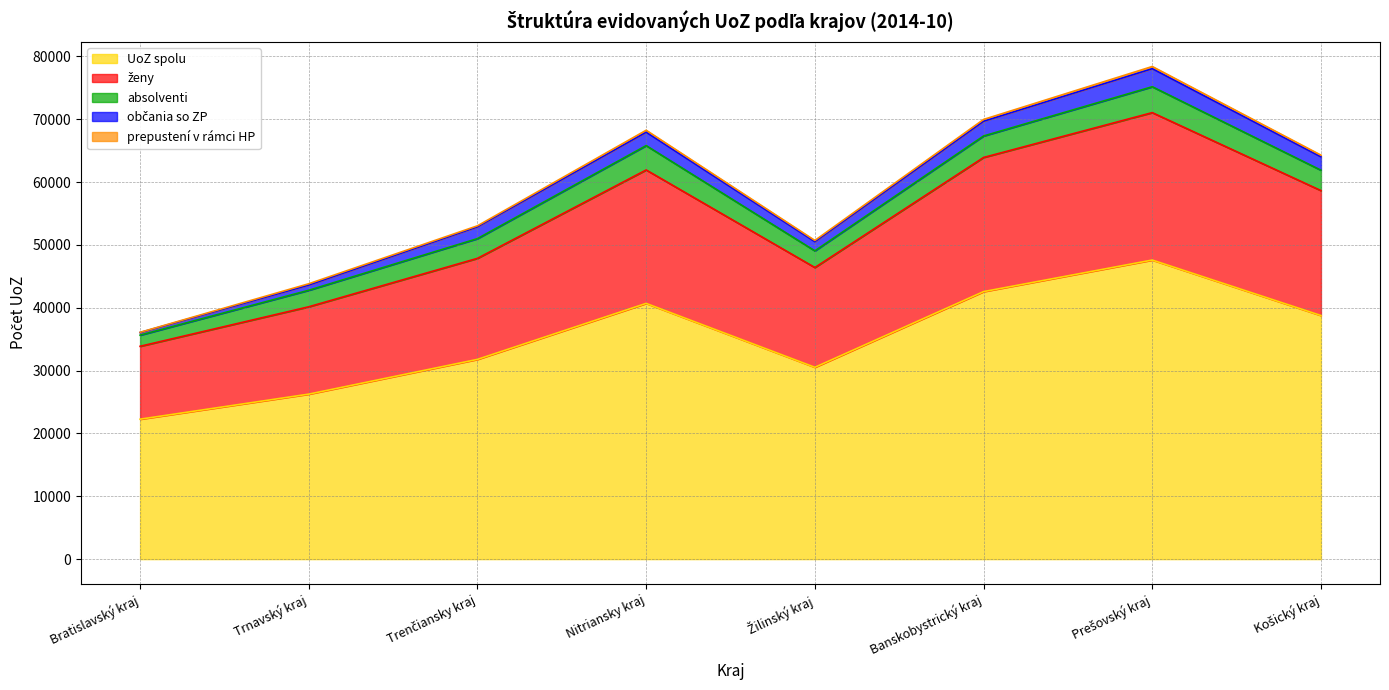

The UoZ spolu series shows 42568 at Banskobystrický kraj. True or false?

True